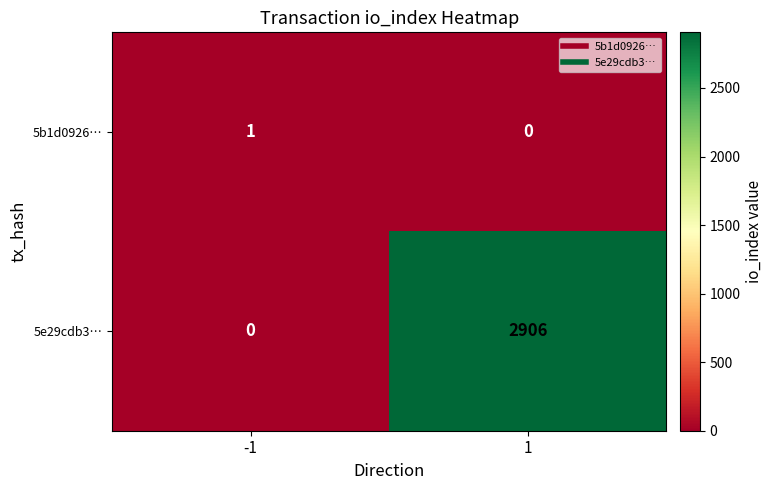

Count the number of categories in the chart.

2